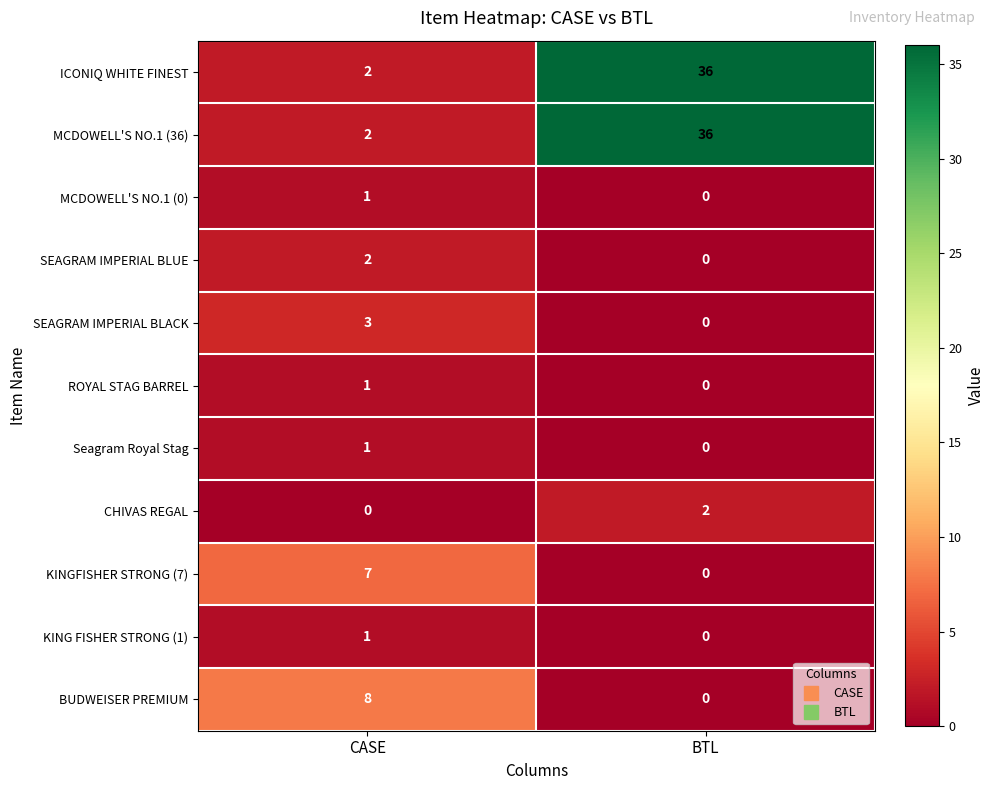

What is the spread (max minus min) of values at CASE?

8